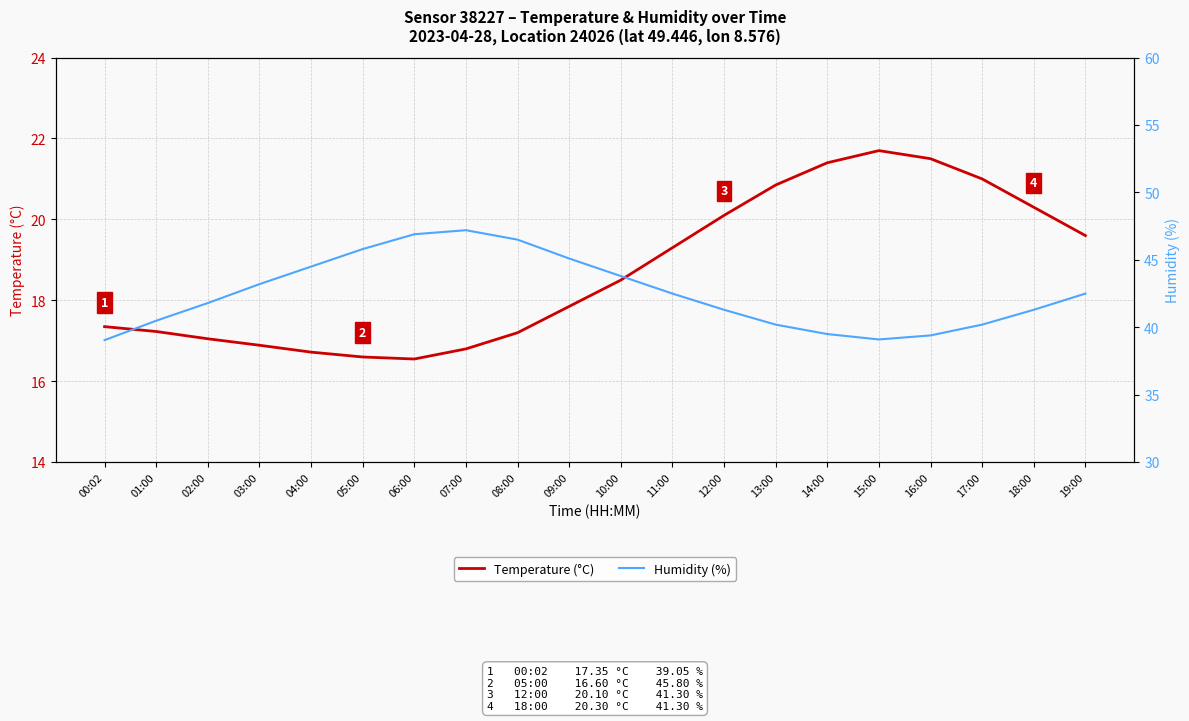

True or false: Humidity (%) has more than 1 interior local peaks.

False